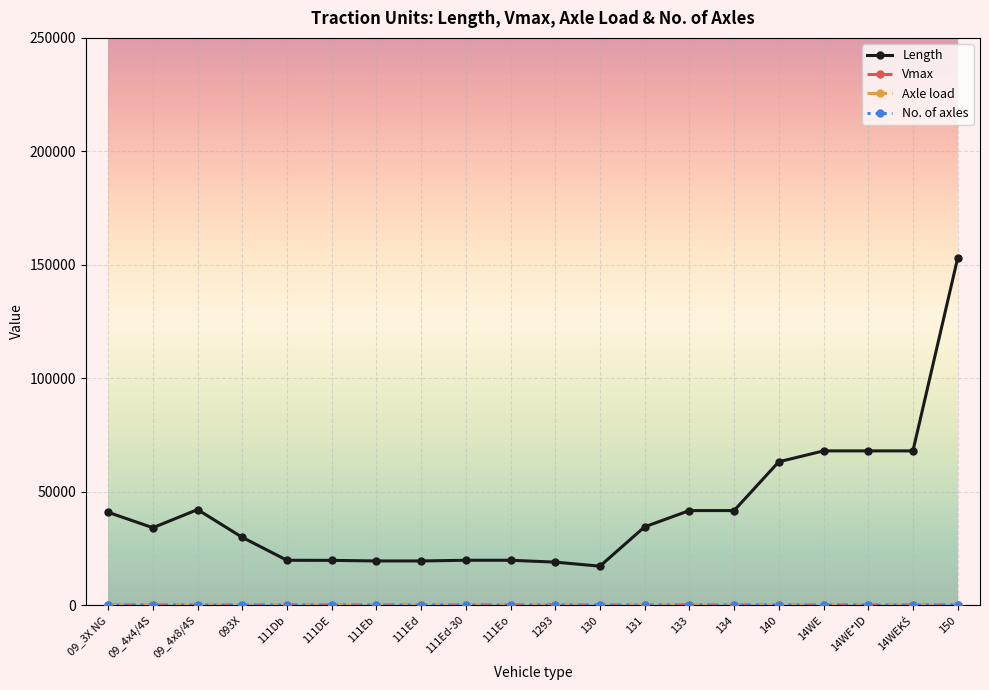

Which series has the largest total across all categories?

Length